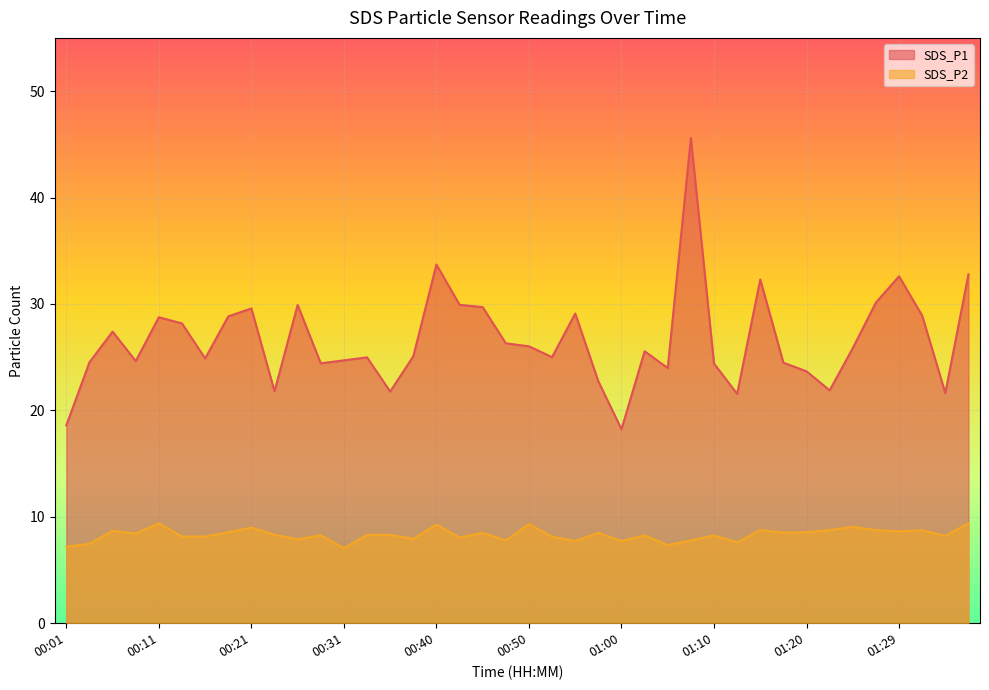

List the series in order of their overall mean, highest first.

SDS_P1, SDS_P2